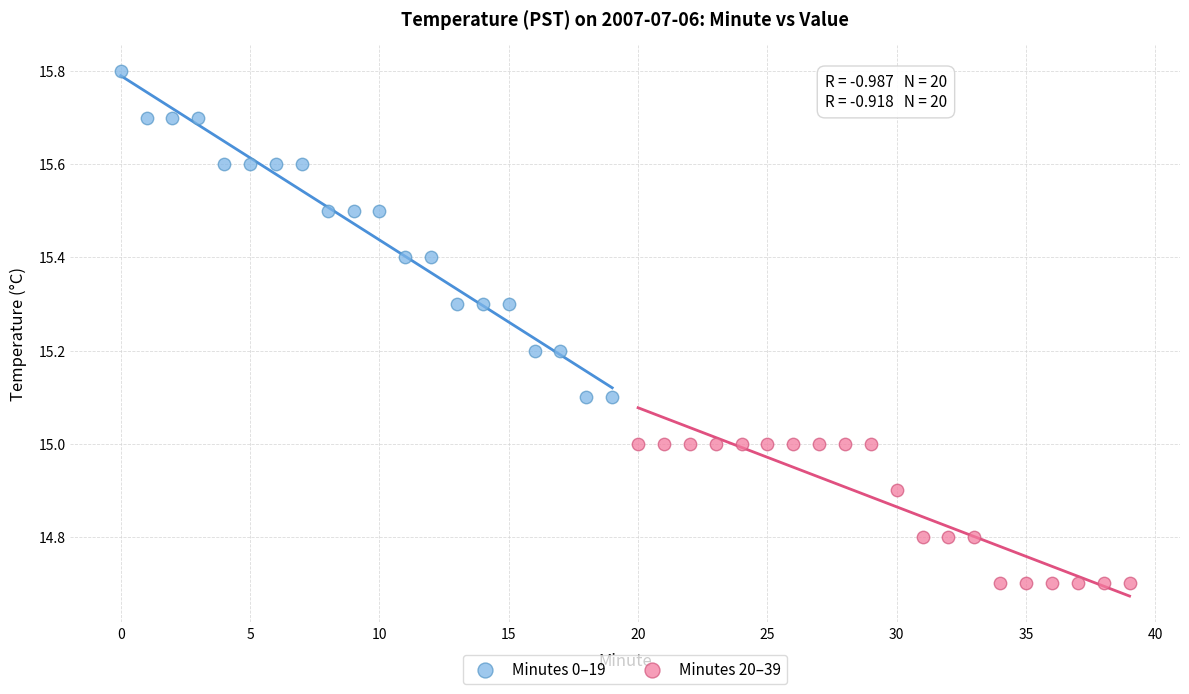

Which series reaches the maximum Y coordinate?

Minutes 0–19